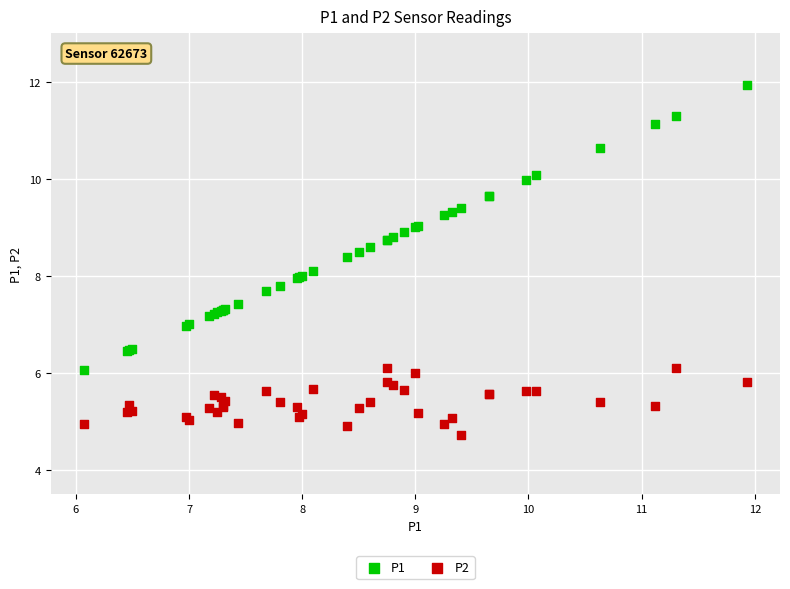

Which series reaches the maximum Y coordinate?

P1